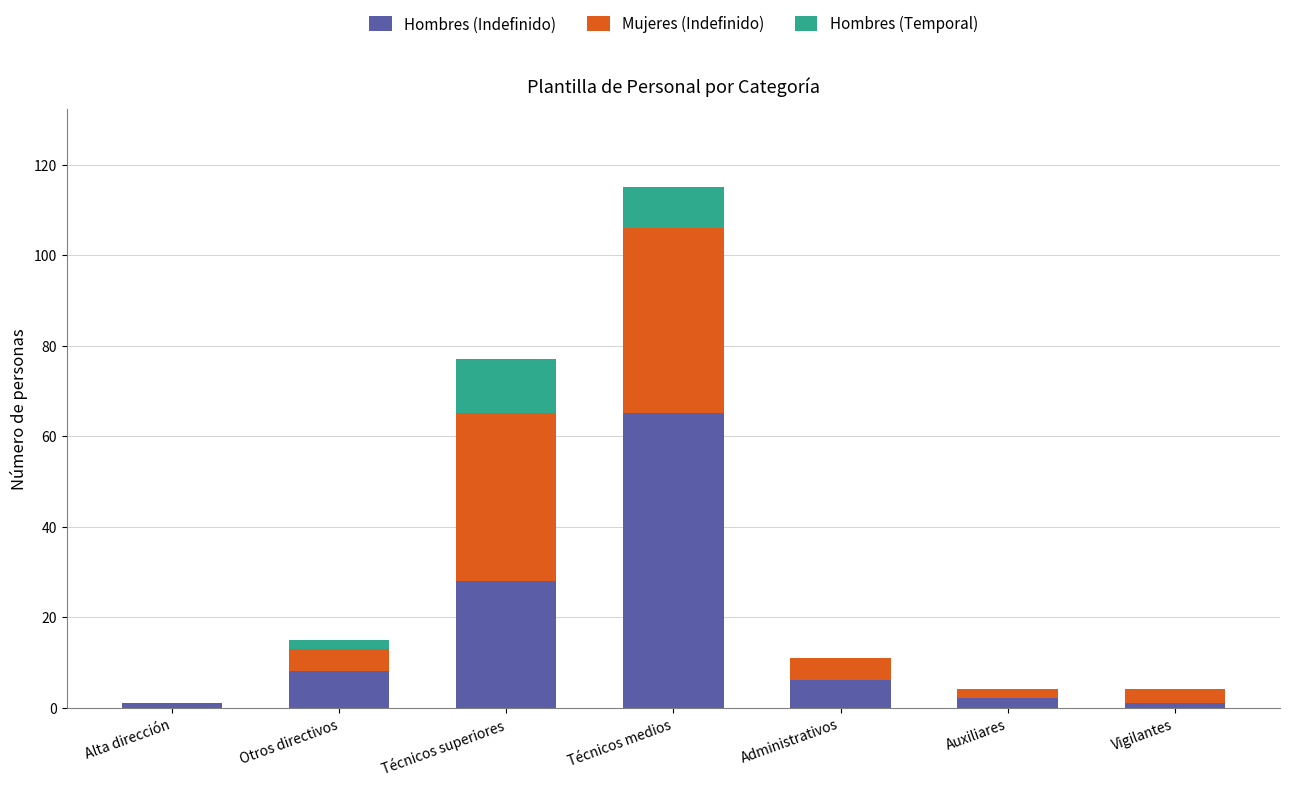

The Hombres (Indefinido) series shows 65 at Técnicos medios. True or false?

True